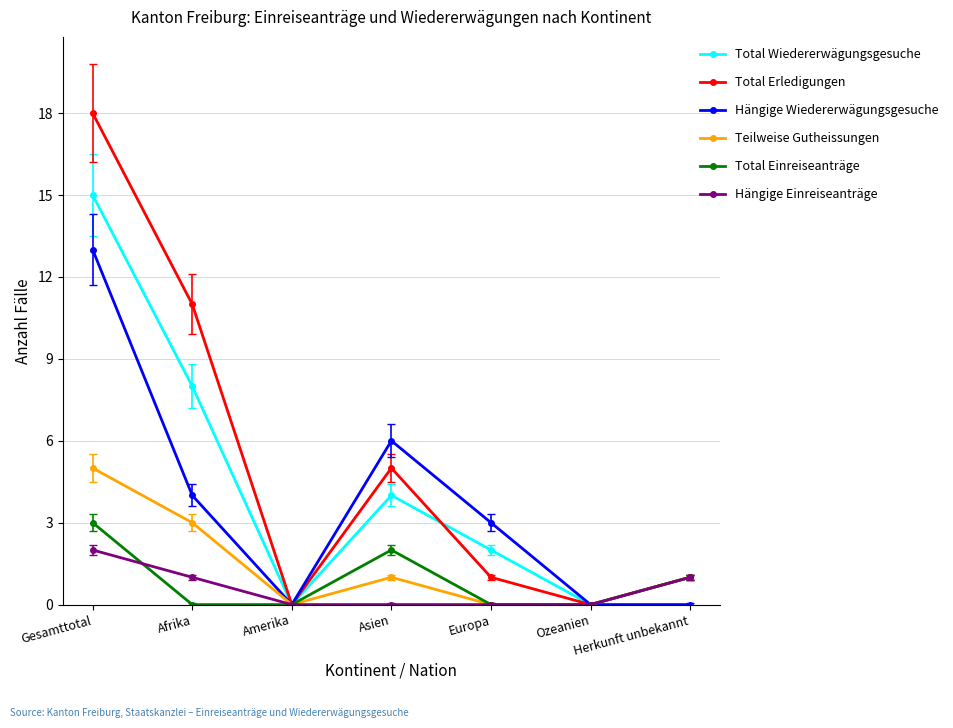

What is the sum of all Total Erledigungen values?

36